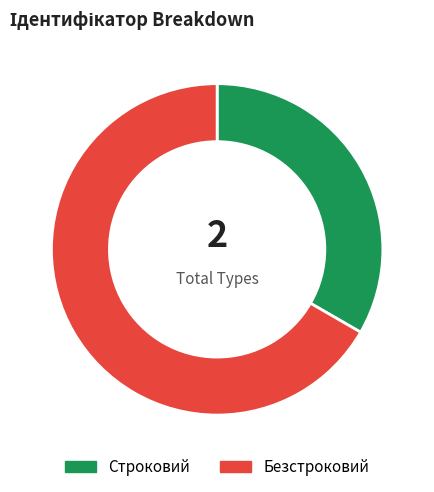

Rank the categories by value from highest to lowest.

Безстроковий, Строковий